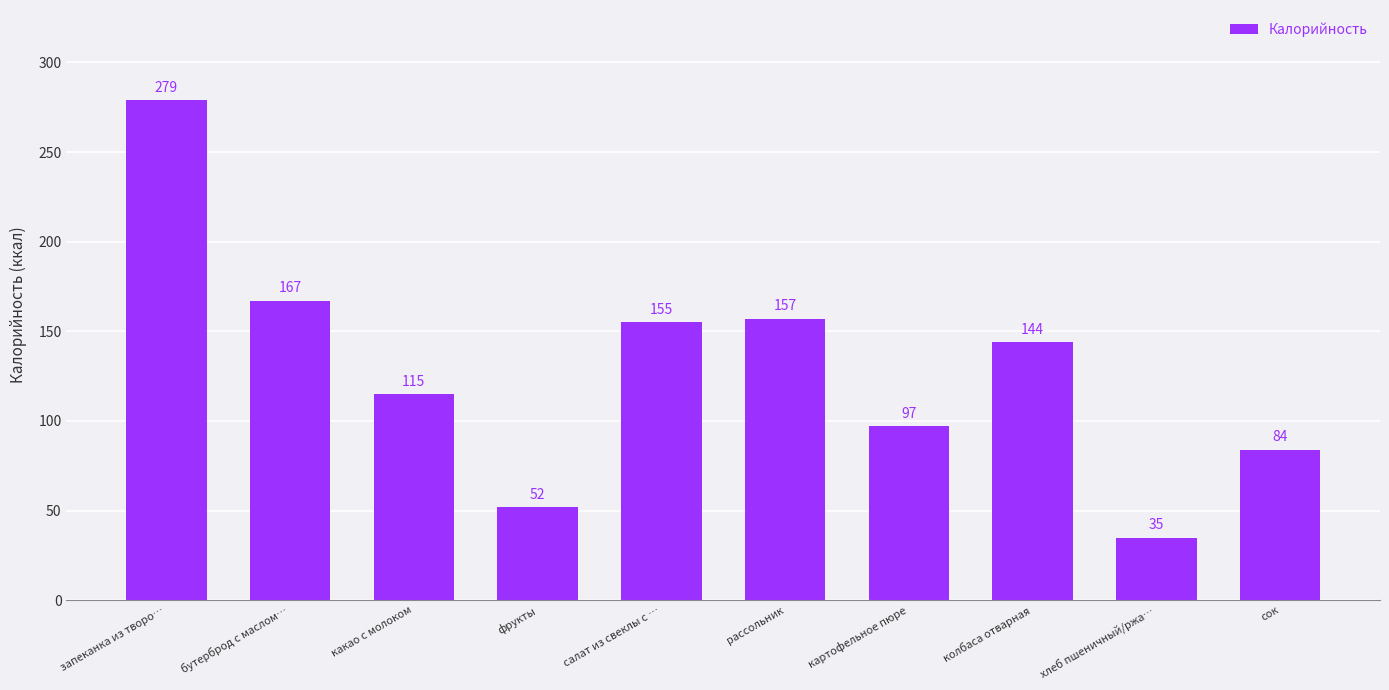

What is the label of the 7th bar from the left?

картофельное пюре